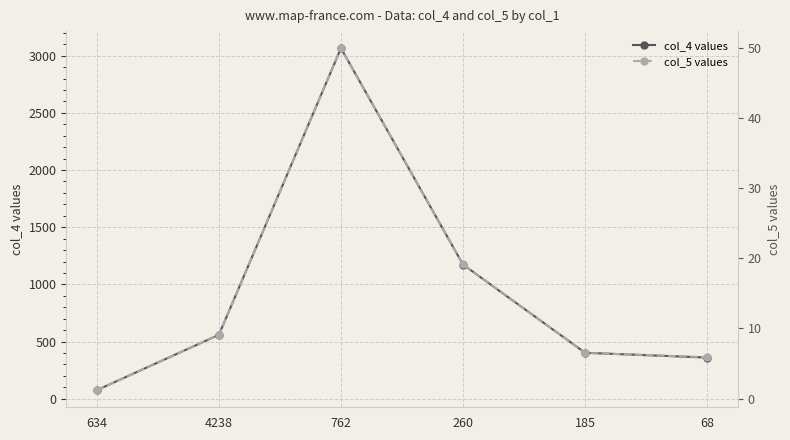

Which series has the largest total across all categories?

col_4 values